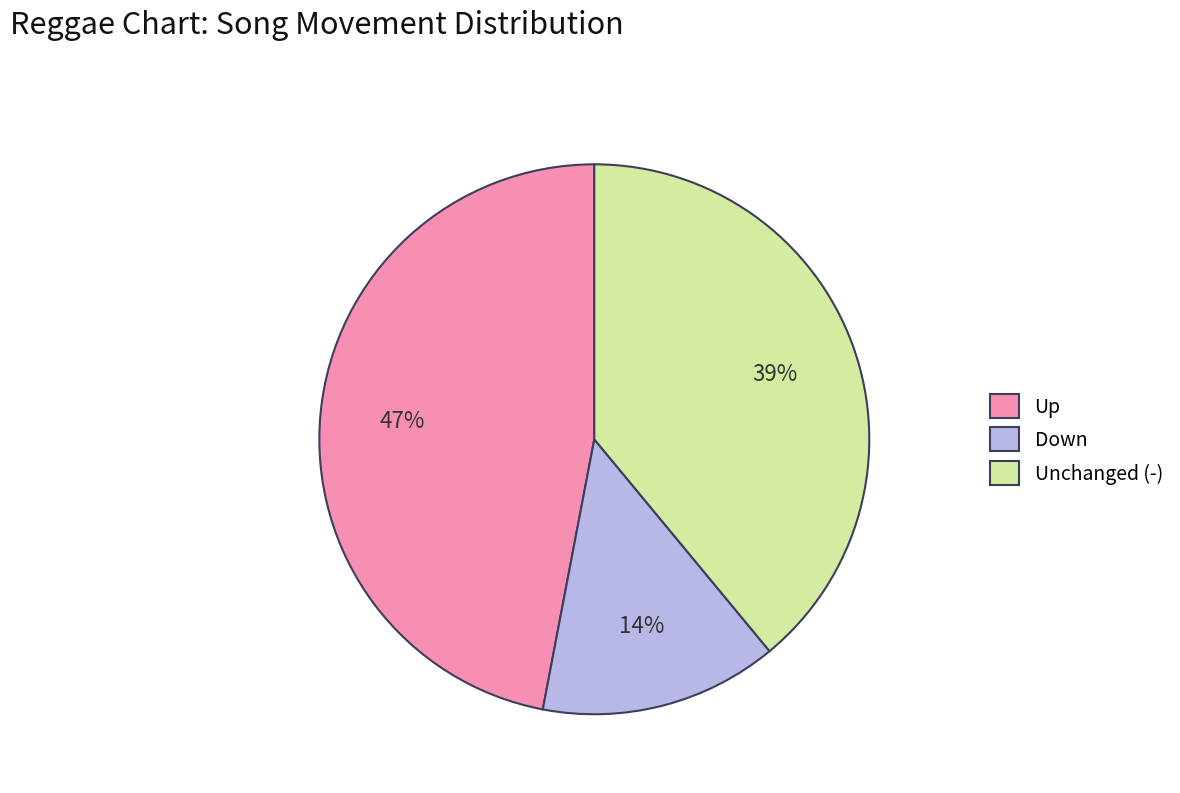

Rank the categories by value from highest to lowest.

Up, Unchanged (-), Down